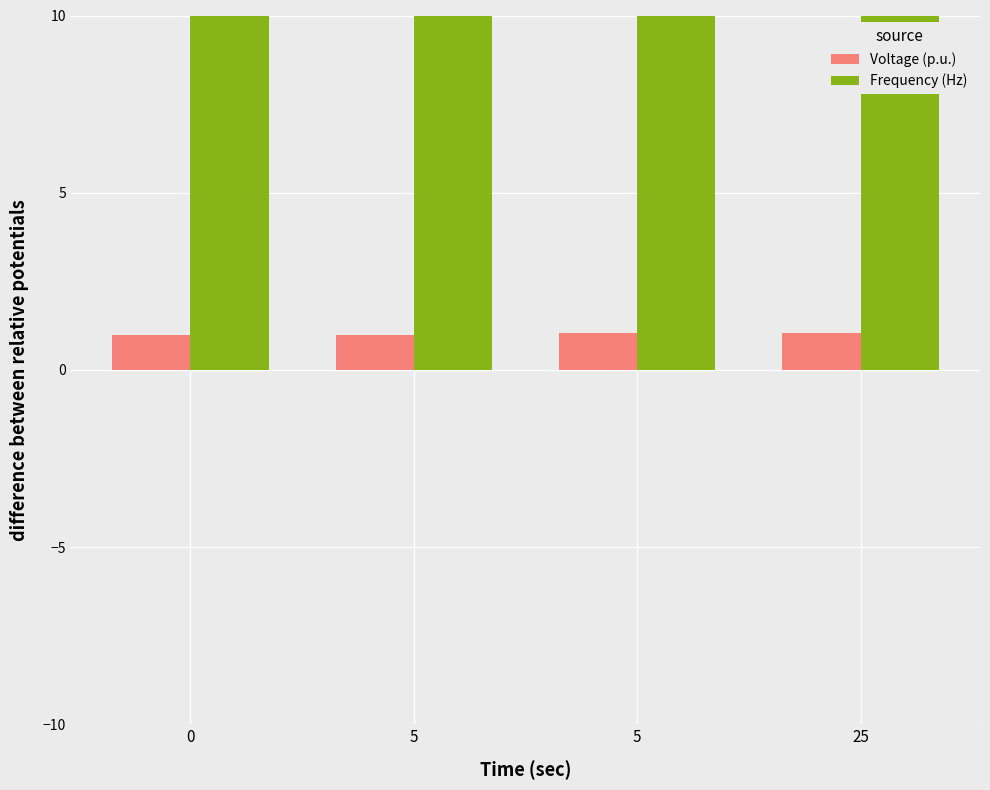

What is the maximum value for Frequency (Hz)?

60.0